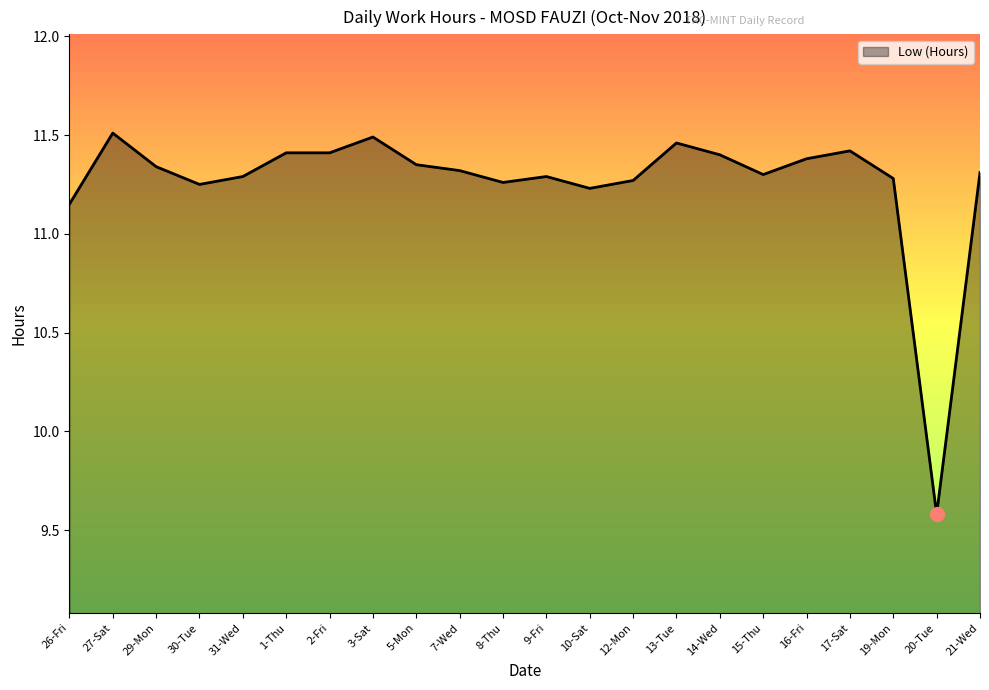

What position from the left is 13-Tue?

15